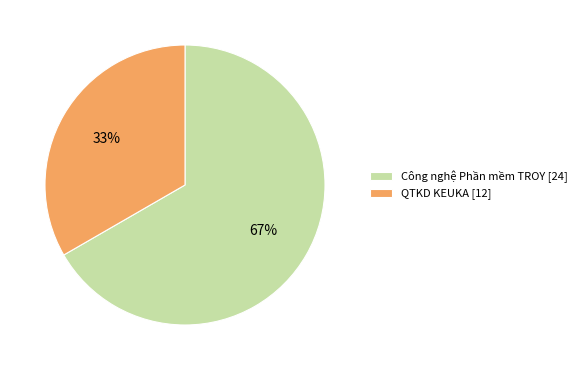

To the nearest percent, what portion does Công nghệ Phần mềm TROY [24] represent?

67%